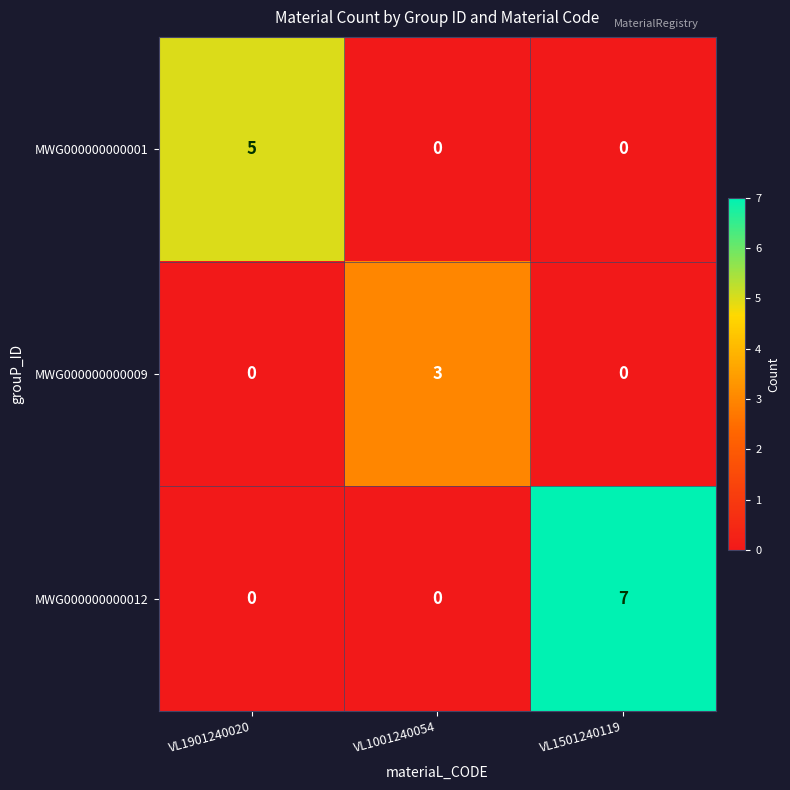

How many data points does each series have?

3